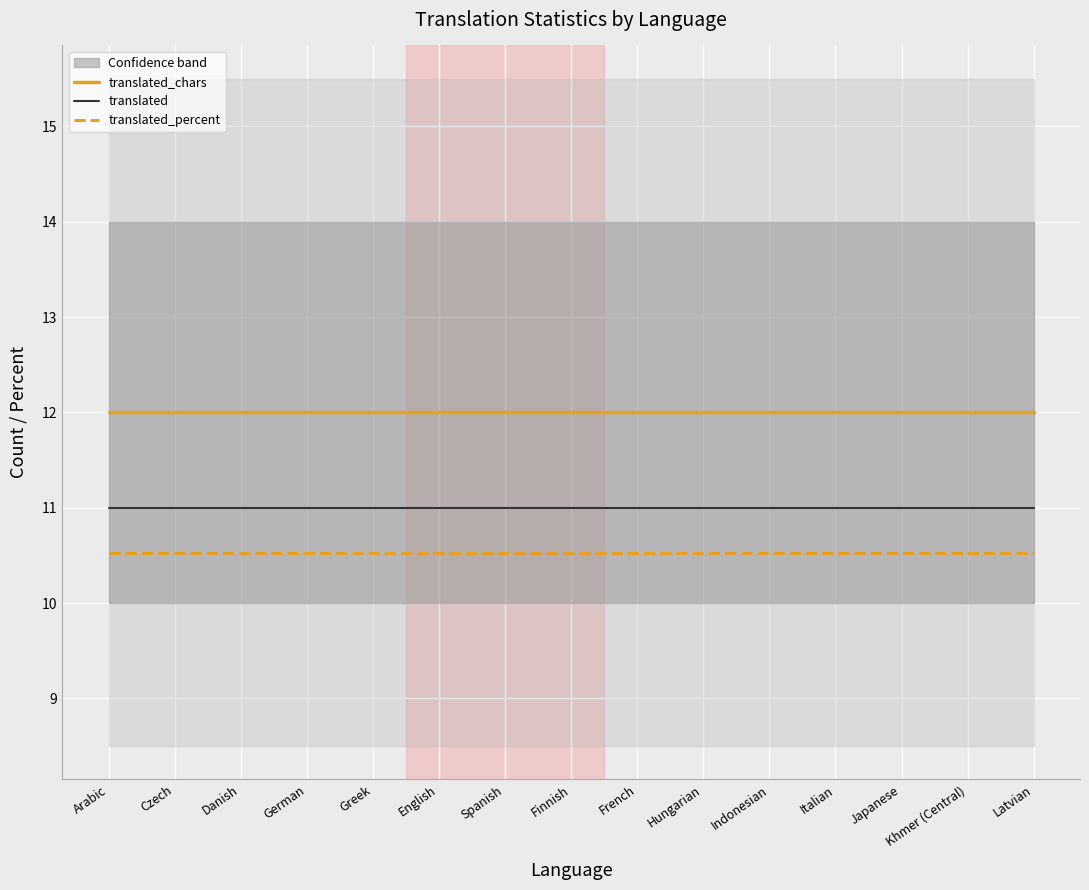

How many lines are shown in the chart?

3